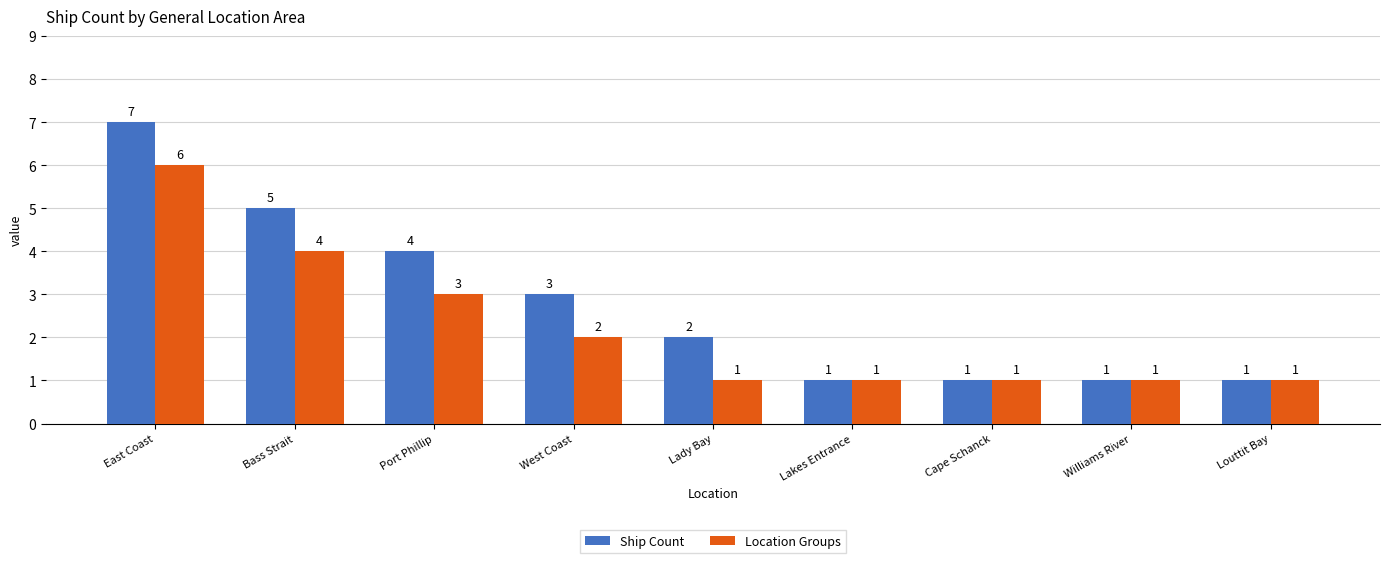

Which series has the widest spread of values?

Ship Count